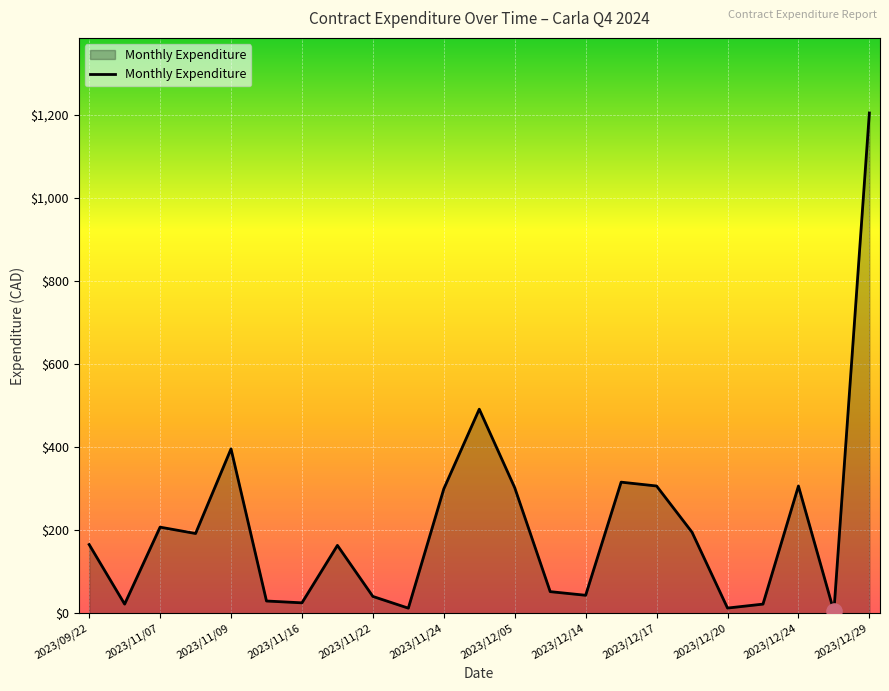

What is the difference between the maximum and minimum values?

1200.0